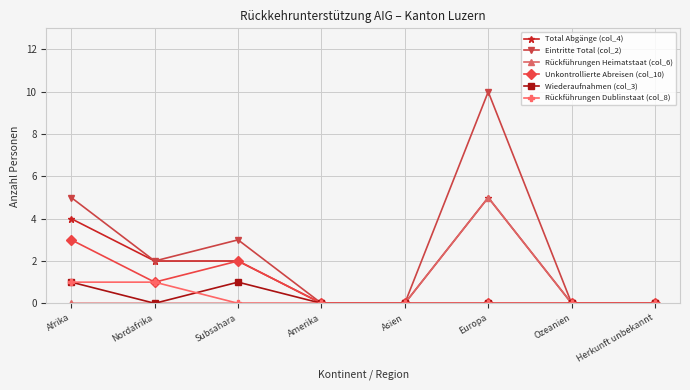

How many interior local peaks does the Eintritte Total (col_2) series have?

2